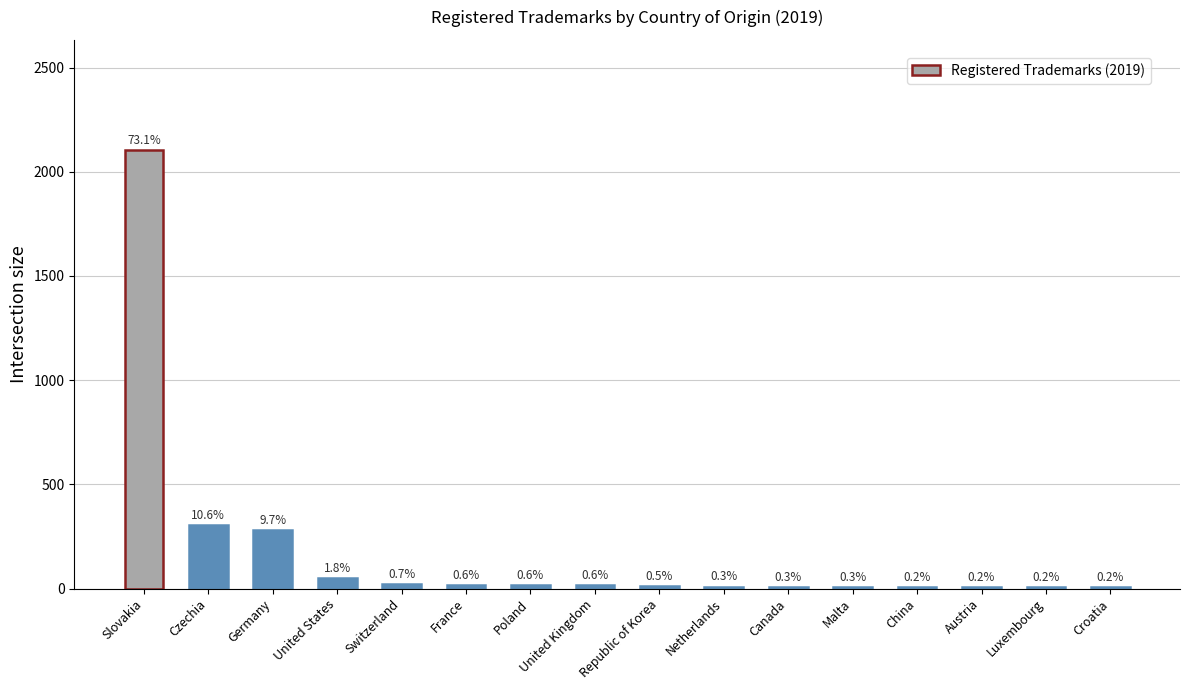

At which category does the chart reach its minimum across all series?

Luxembourg